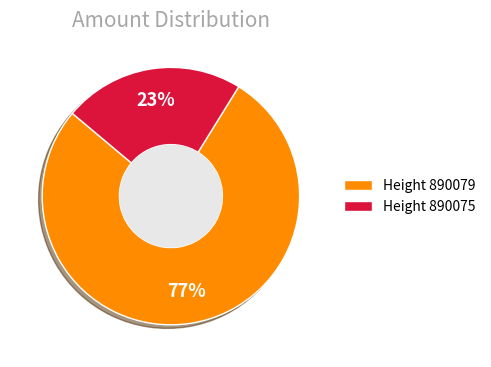

Is there a majority slice in this chart?

Yes